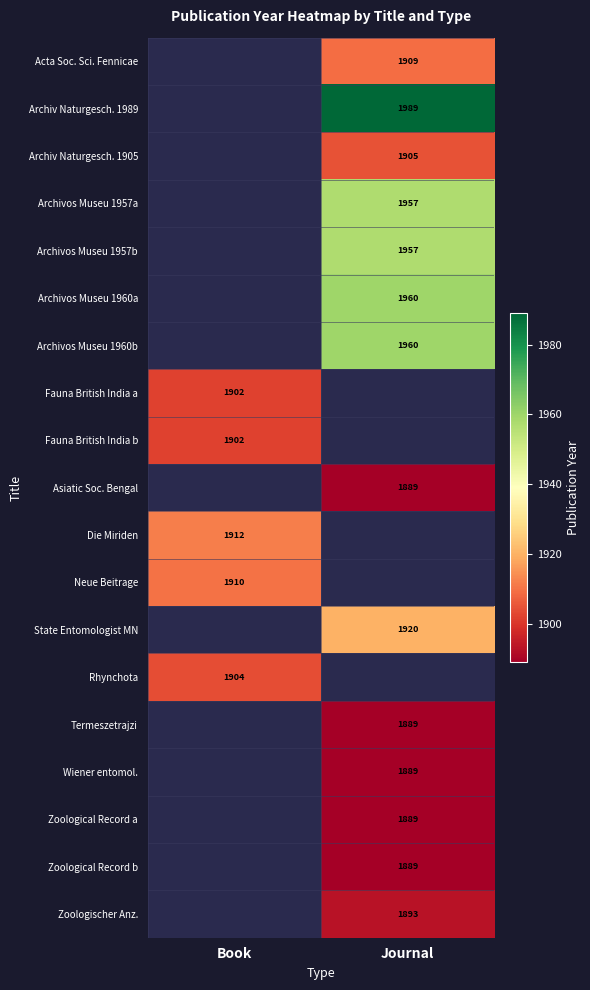

The Zoological Record b series shows 526.2 at Journal. True or false?

False